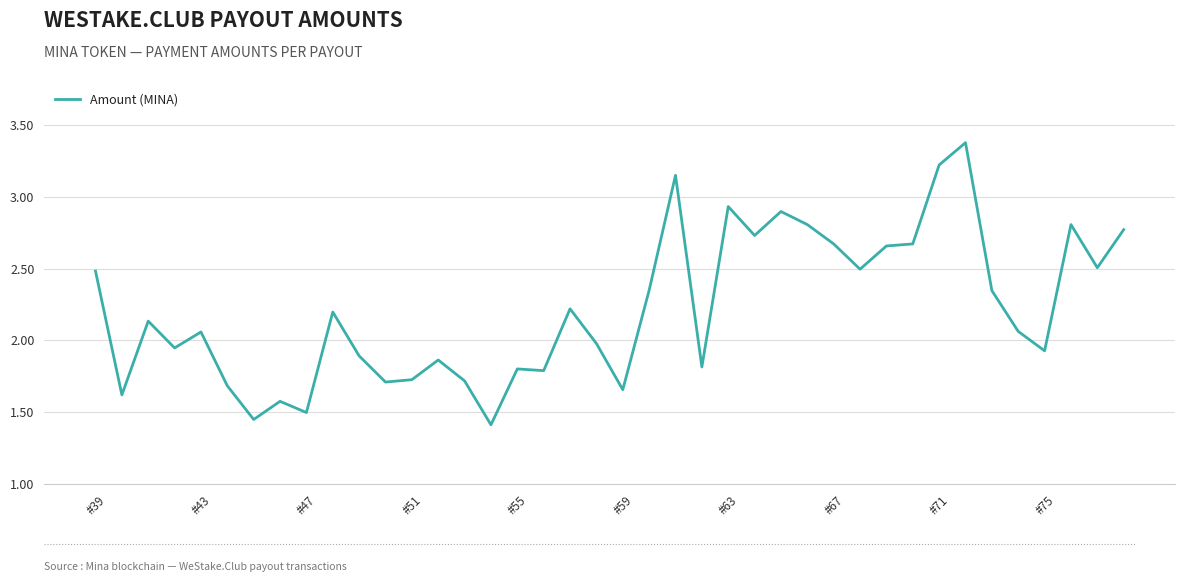

How many data points are less than 2?

18